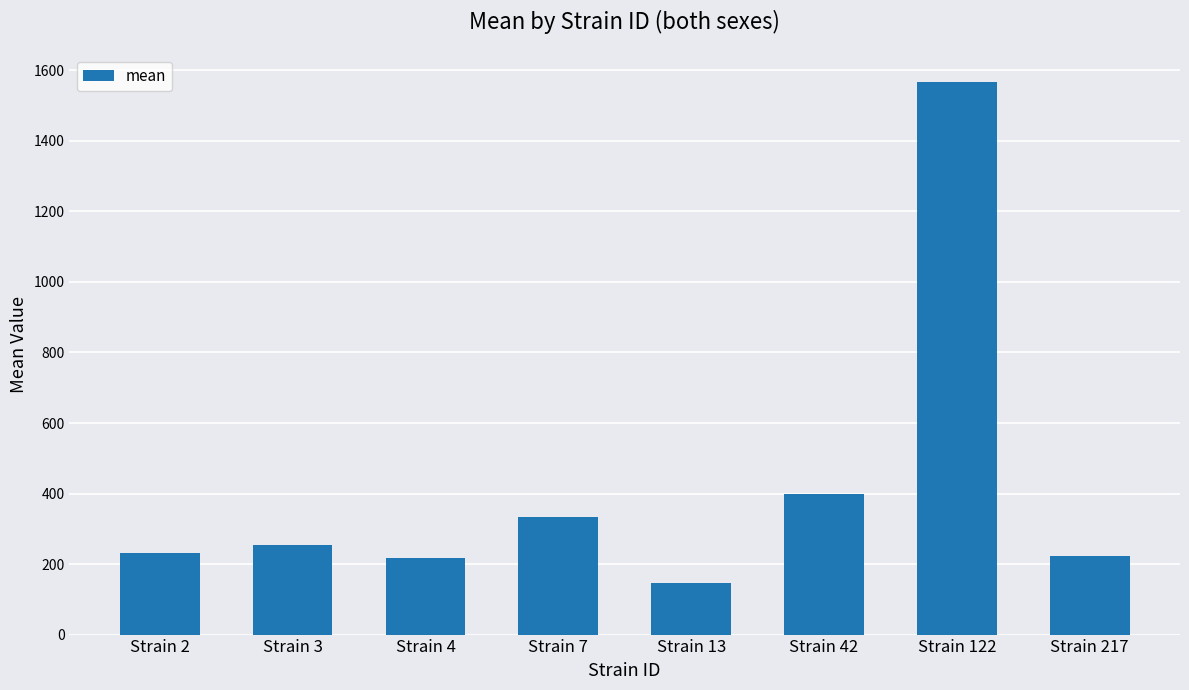

Does the chart contain any negative values?

No